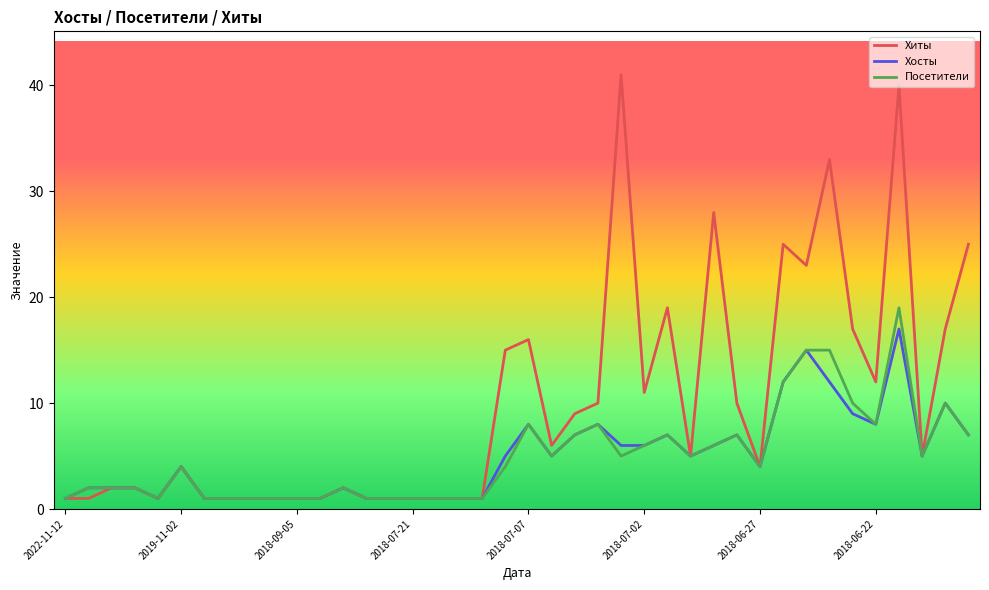

What is the greatest value displayed?

41